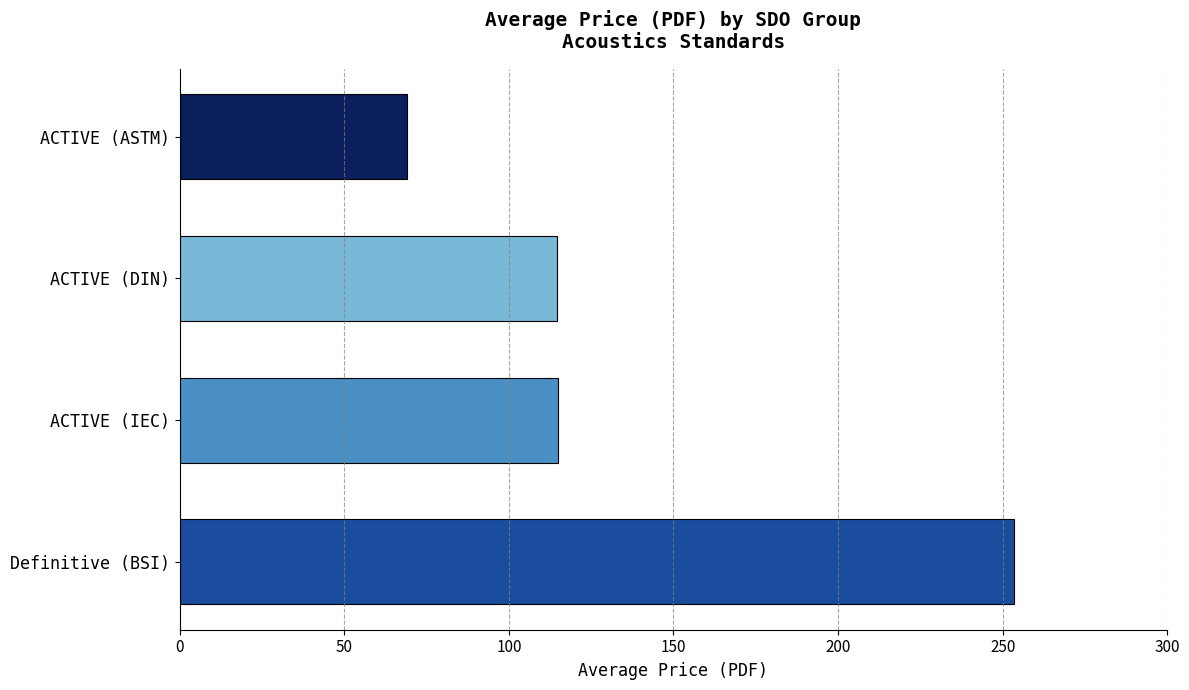

What is the average value?

138.0